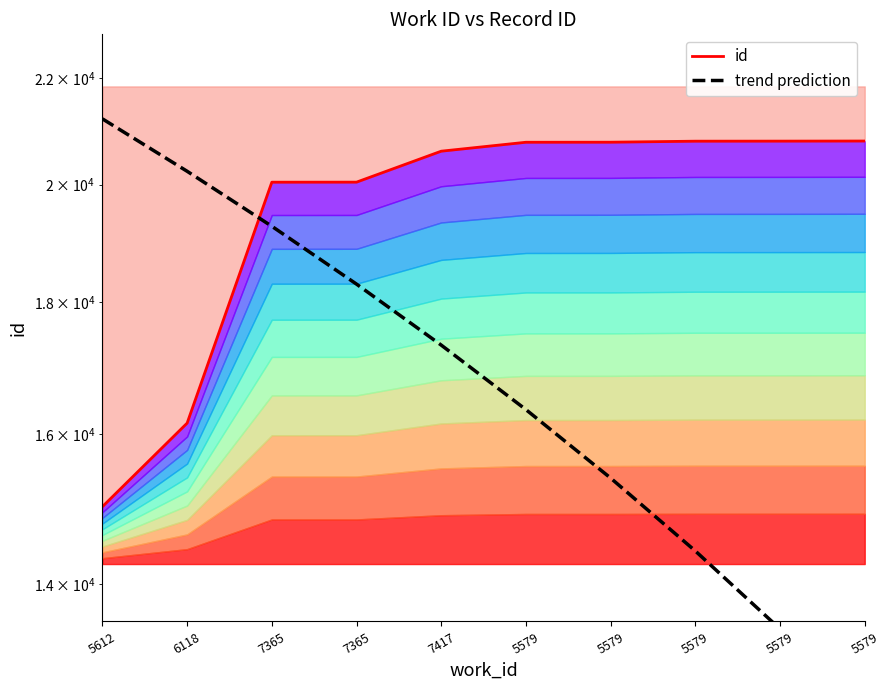

What is the sum of the id values at 5579 and 5579?

41561.0